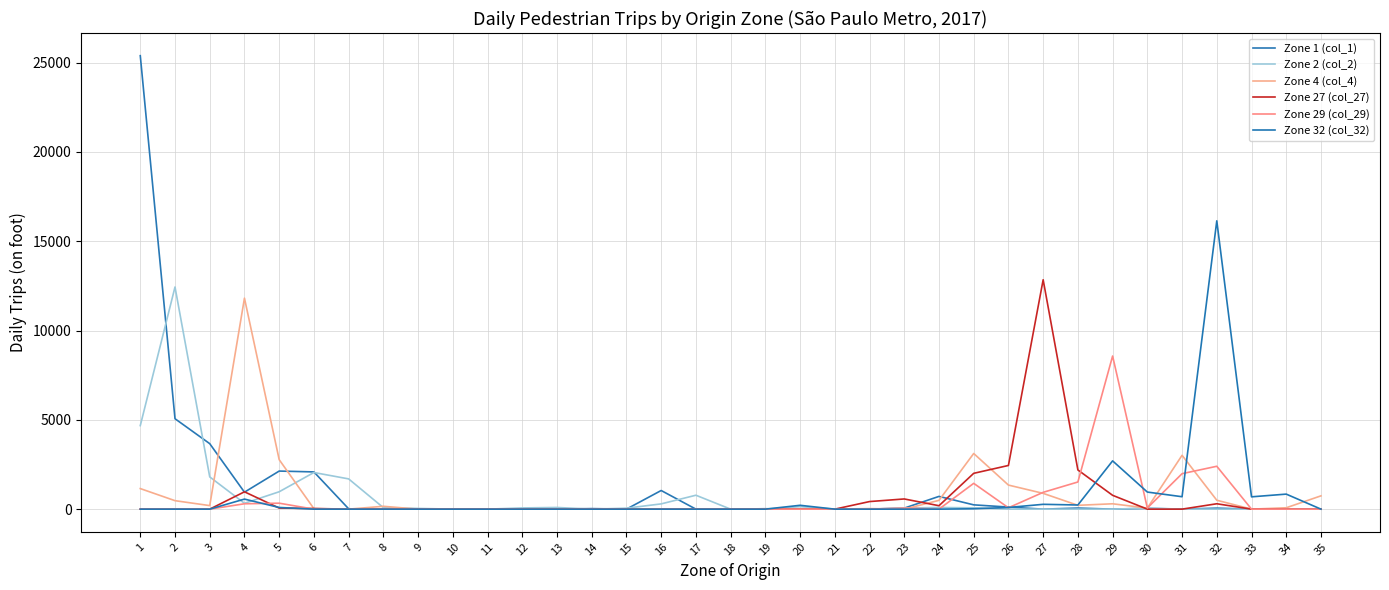

What is the difference between the second highest and minimum values in the Zone 29 (col_29) series?

2400